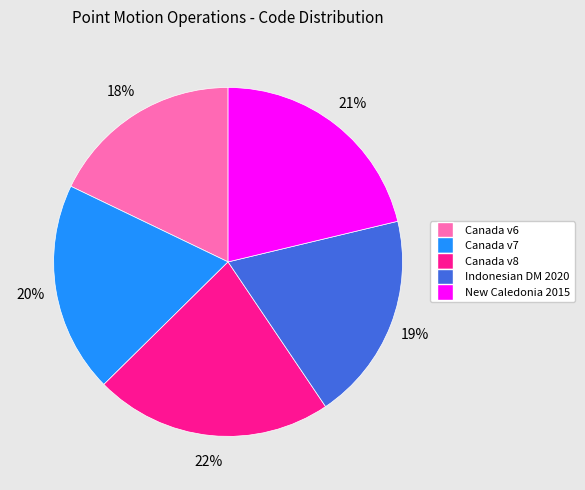

How many slices are in this pie chart?

5